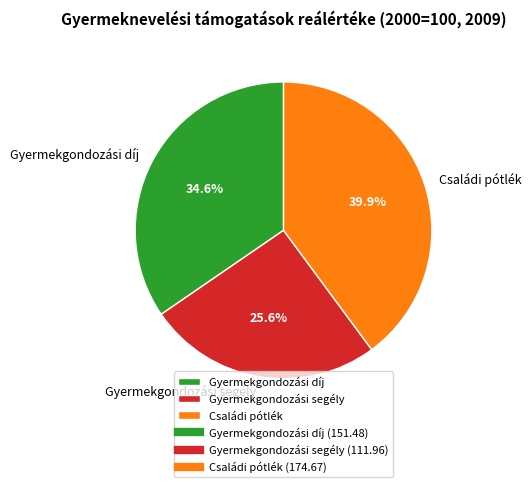

Is it true that Gyermekgondozási díj is 45% of the pie?

False